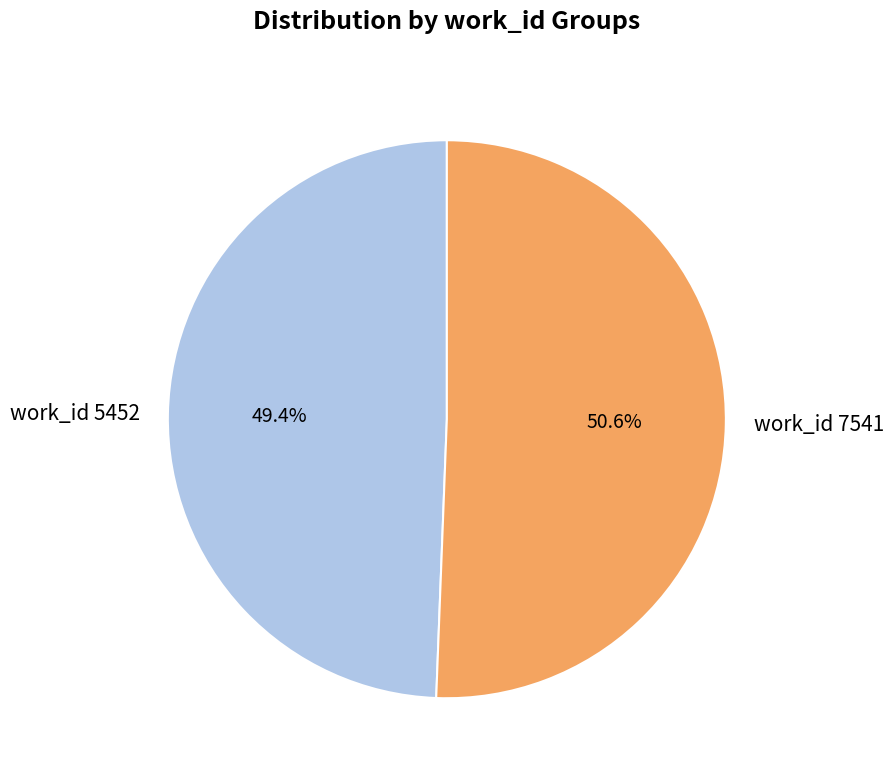

Approximately how many times larger is the value at work_id 7541 compared to work_id 5452?

1.0